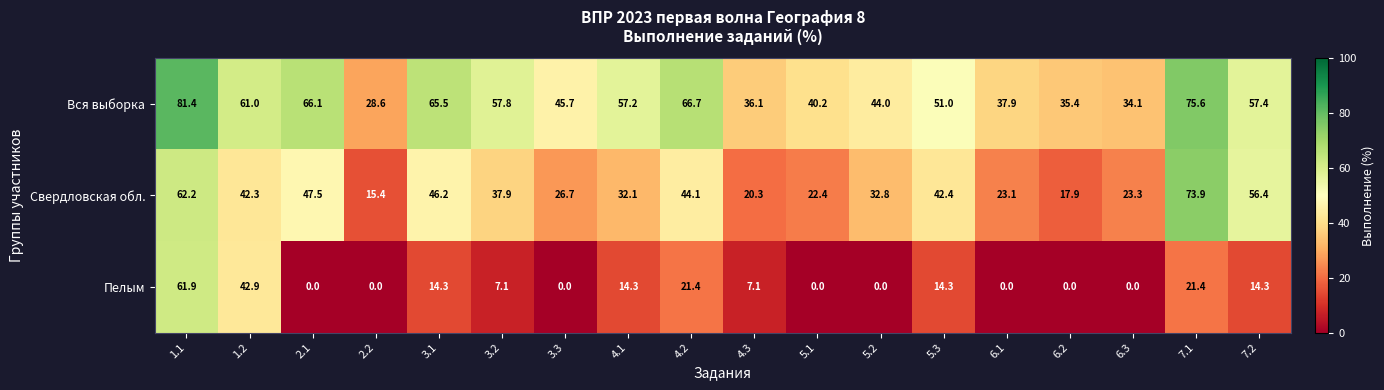

Rank the series by their maximum value, from lowest to highest.

Пелым, Свердловская обл., Вся выборка